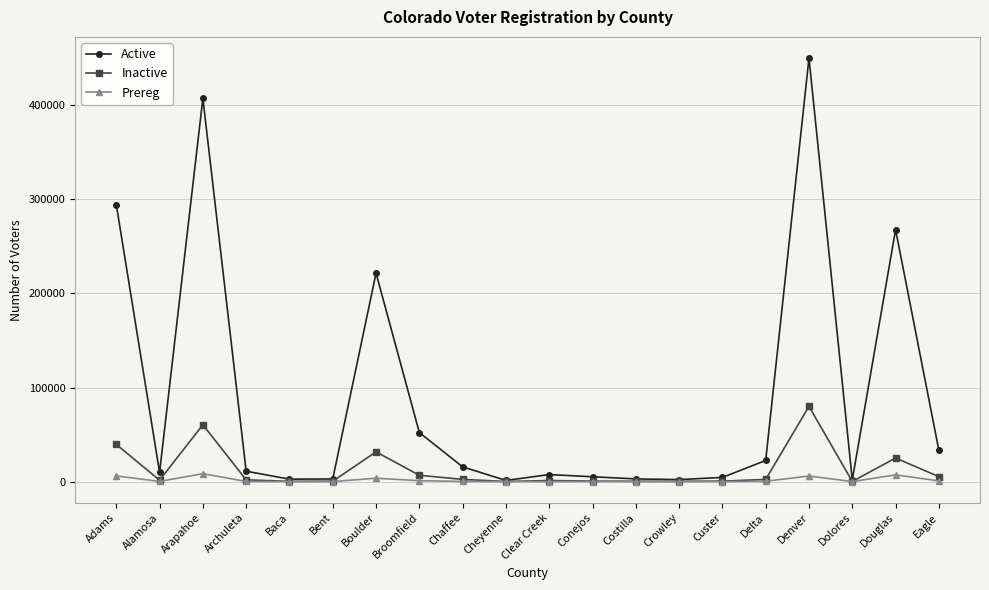

What is the difference between the Active values at Baca and Clear Creek?

4874